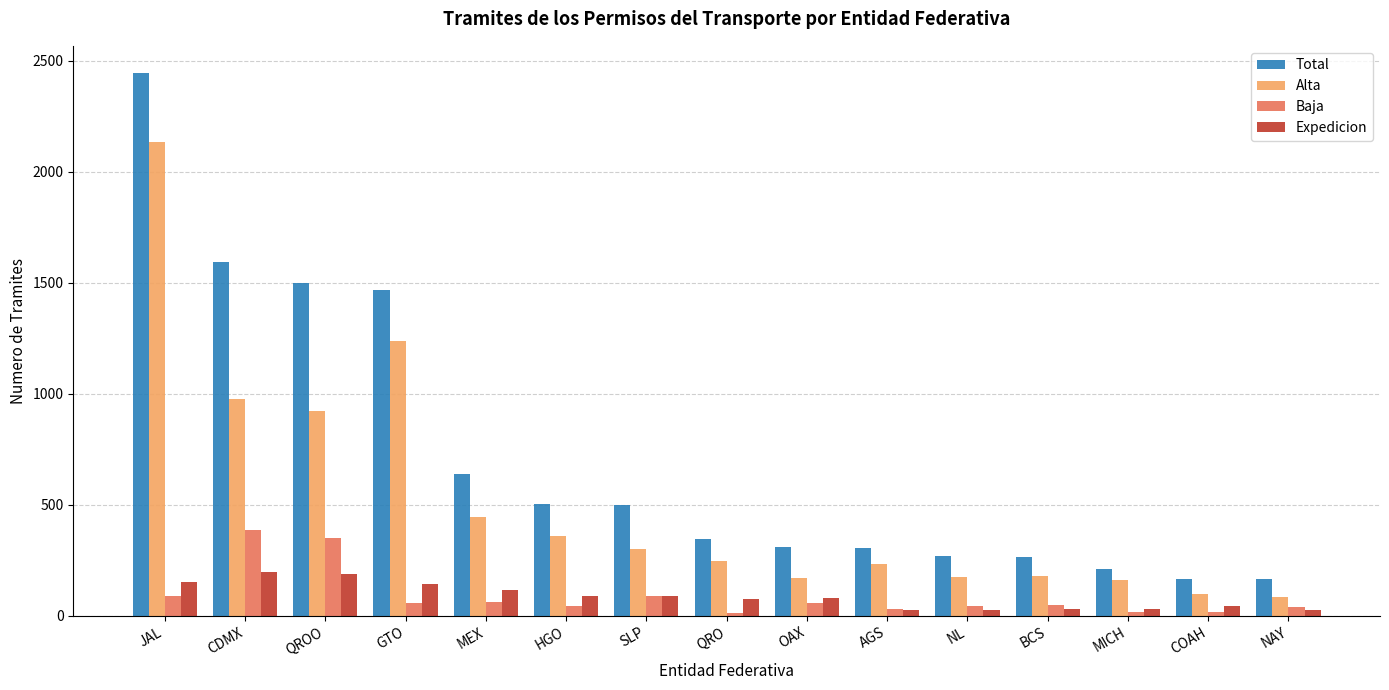

The Expedicion series shows 27 at NL. True or false?

True